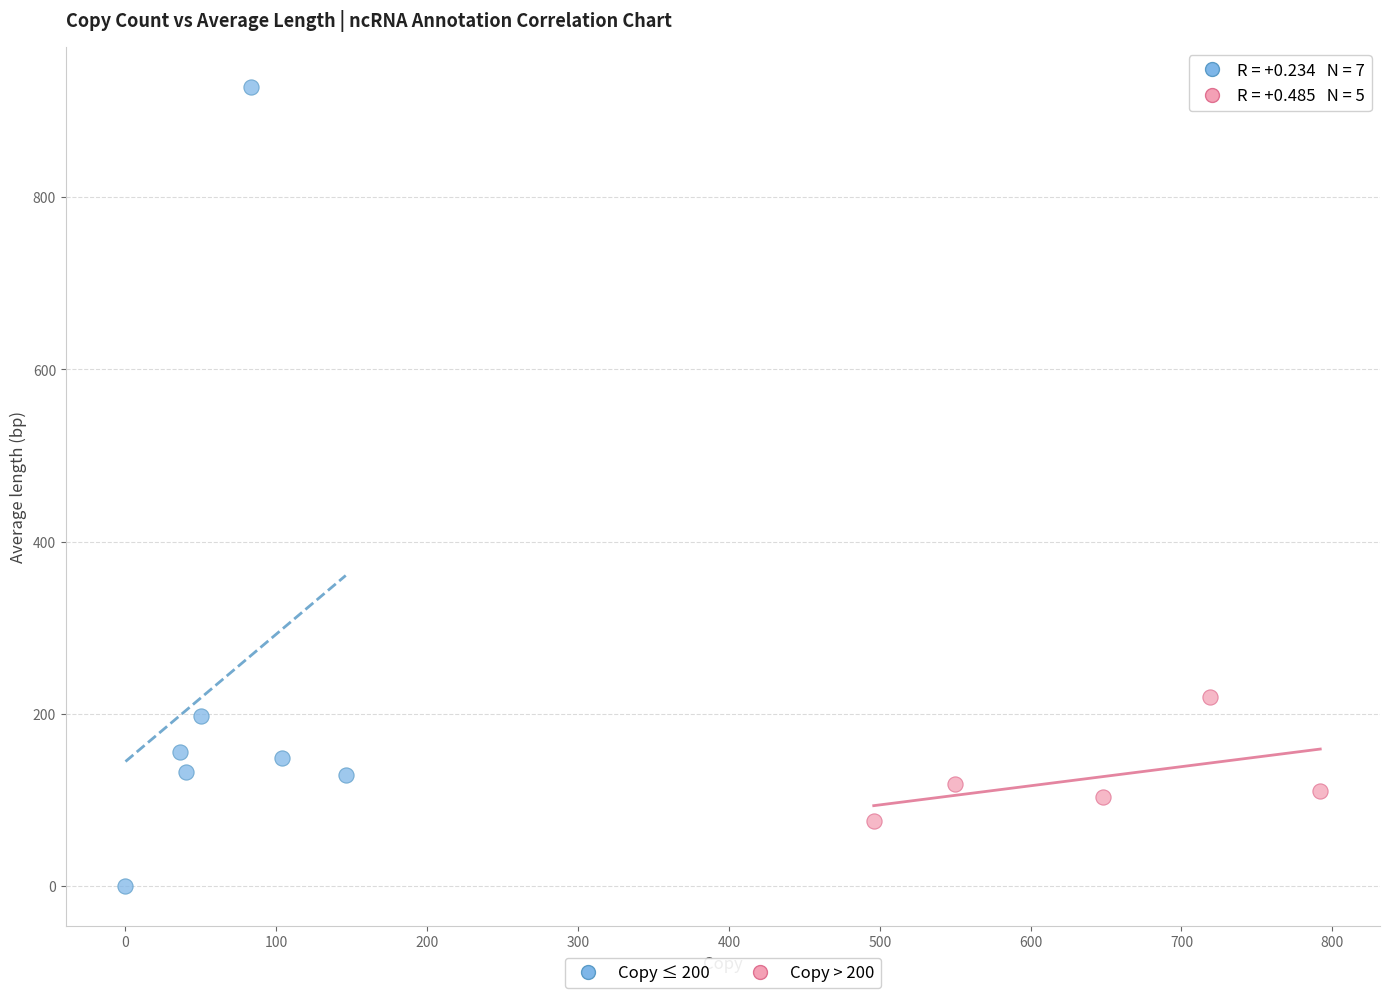

What are all the series names shown in the legend?

Copy ≤ 200, Copy > 200